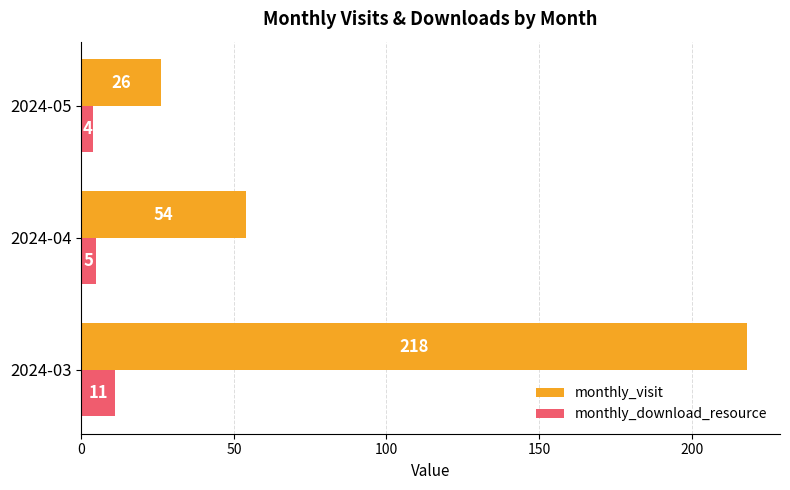

True or false: monthly_download_resource has a value of 11 at 2024-03.

True